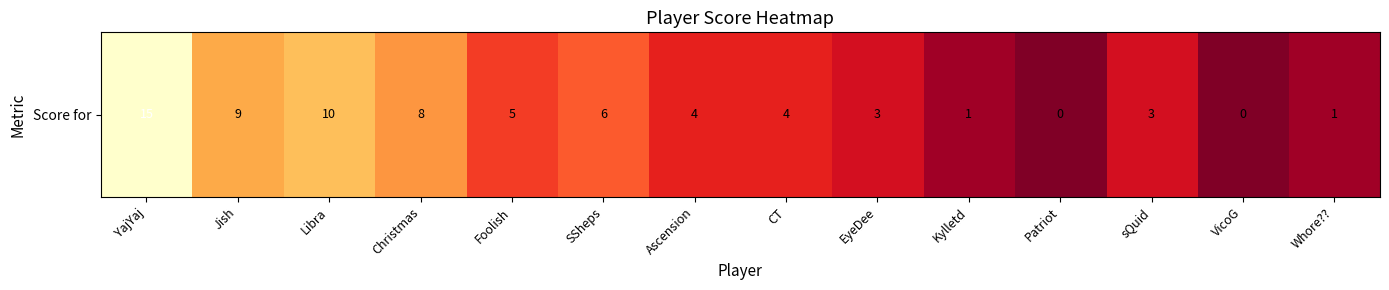

Count the number of categories in the chart.

14